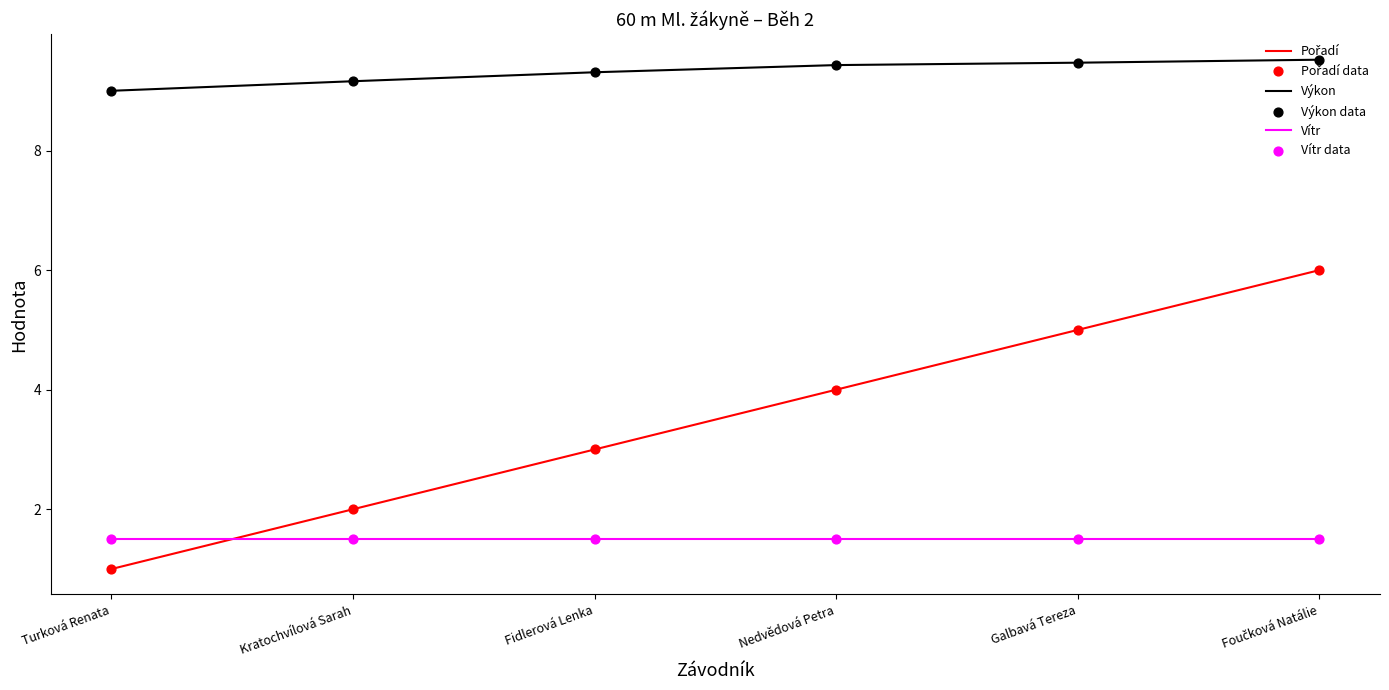

What is the approximate value of Vítr at Kratochvílová Sarah?

1.5